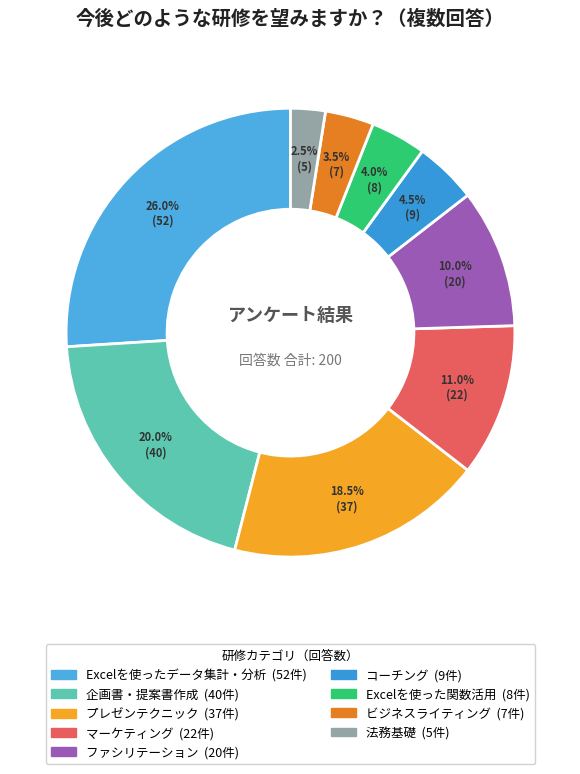

What is the ratio of the value at プレゼンテクニック to the value at 企画書・提案書作成?

0.9